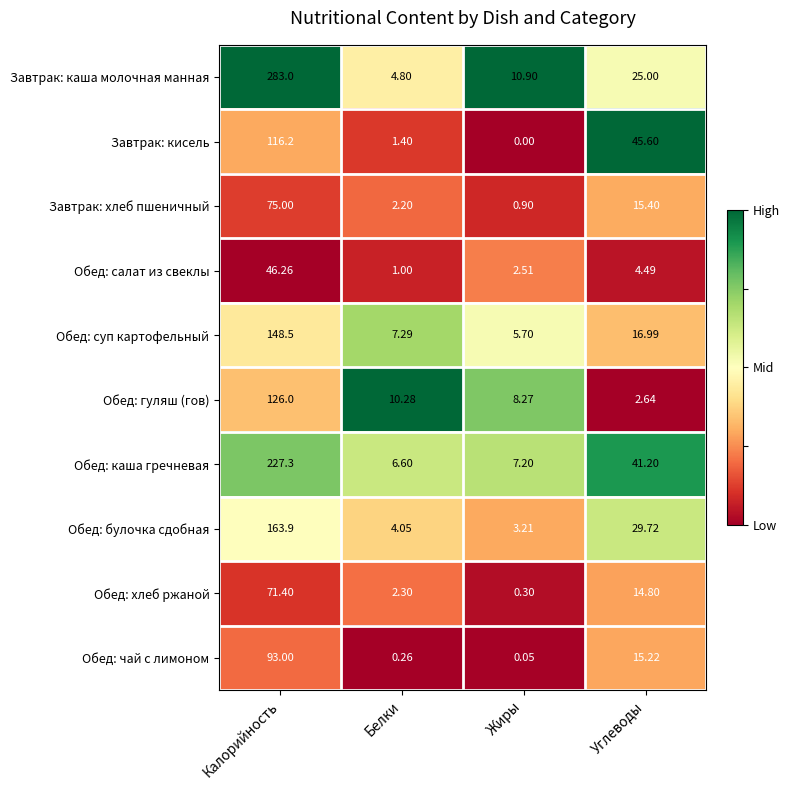

Rank the categories by Обед: гуляш (гов) value from highest to lowest.

Калорийность, Белки, Жиры, Углеводы